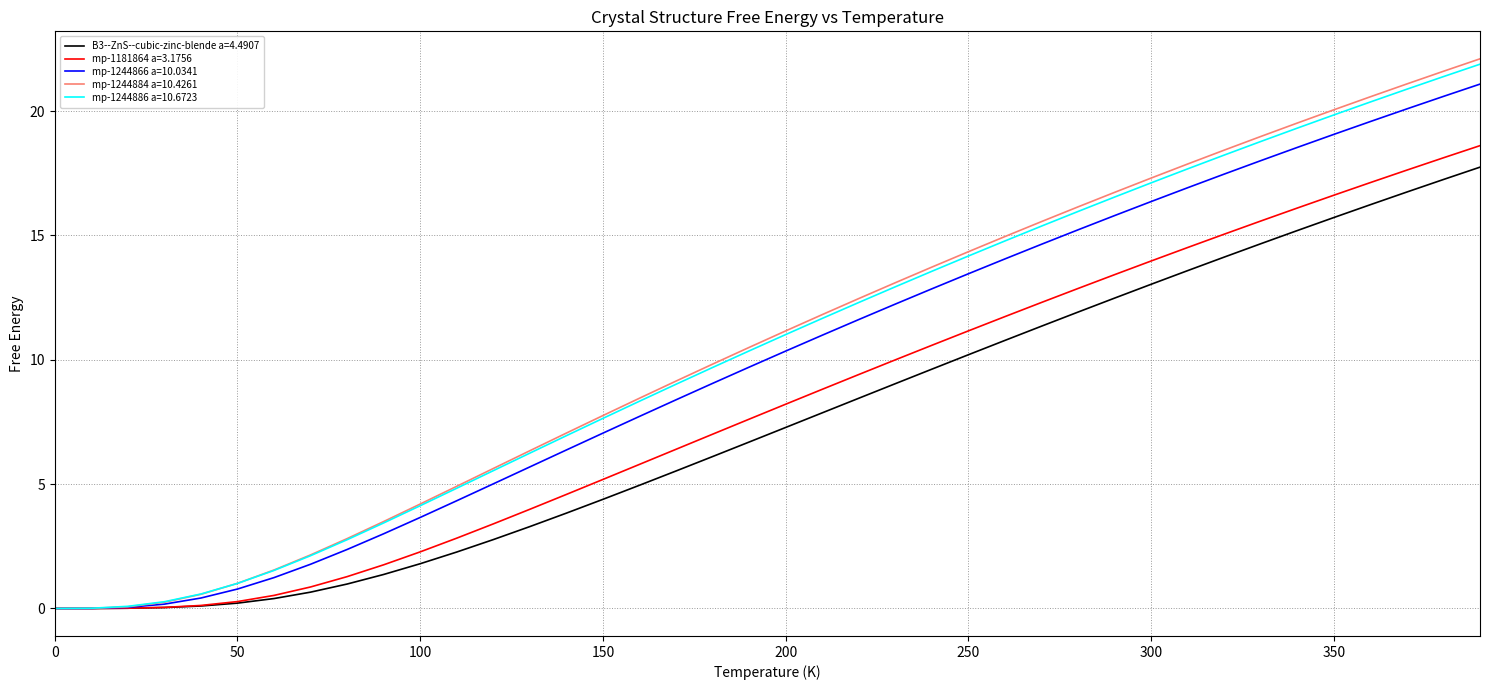

Which series has the largest range (max minus min)?

mp-1244884 a=10.4261